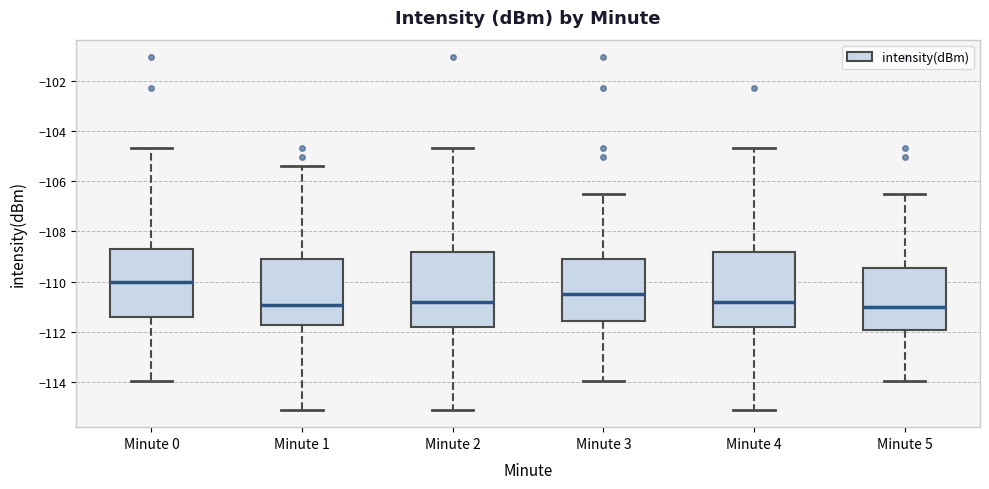

Which box's median line is the highest?

Minute 0